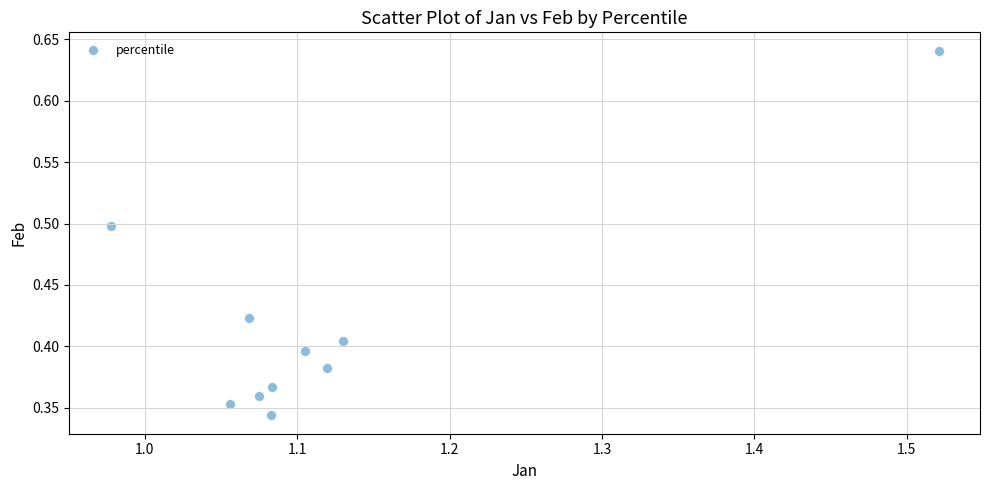

What is the range of X values (max minus min)?

0.5